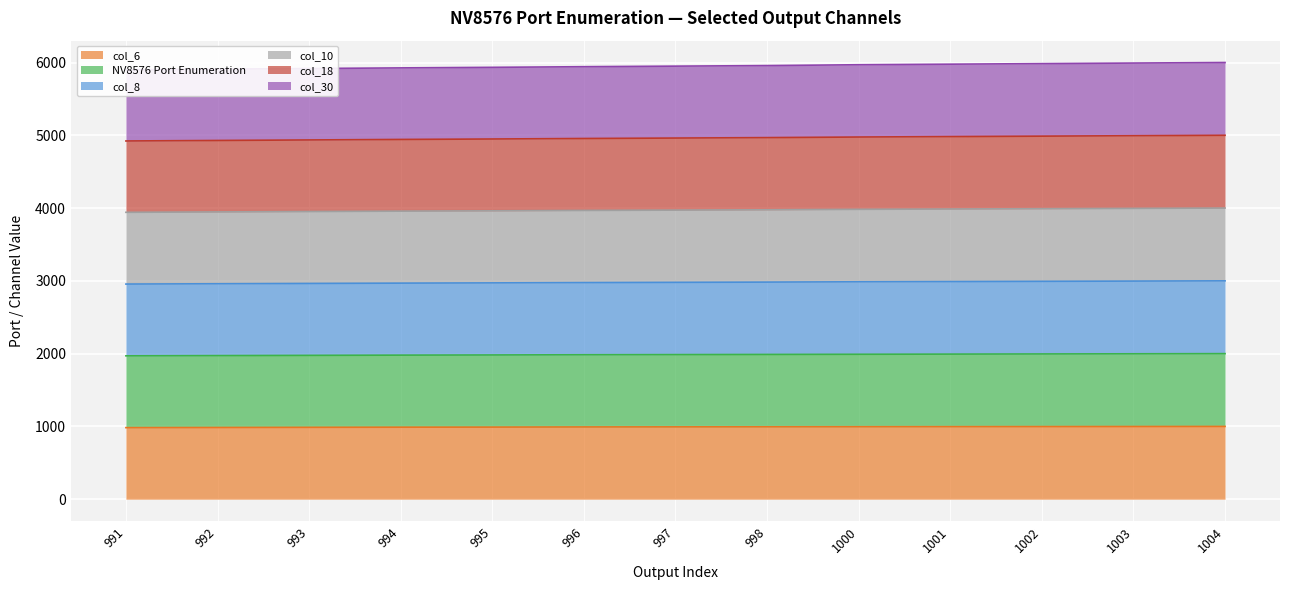

True or false: col_6 has more than 1 points higher than both neighbors.

False